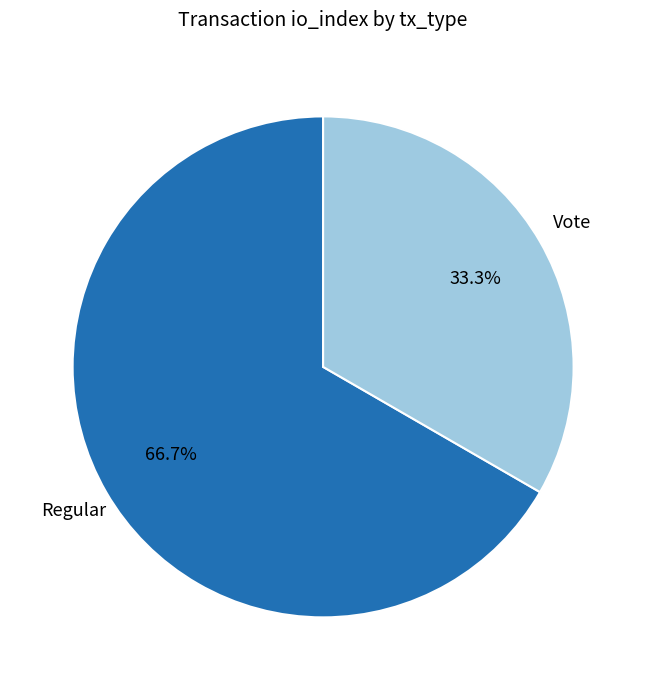

Is there a majority slice in this chart?

Yes